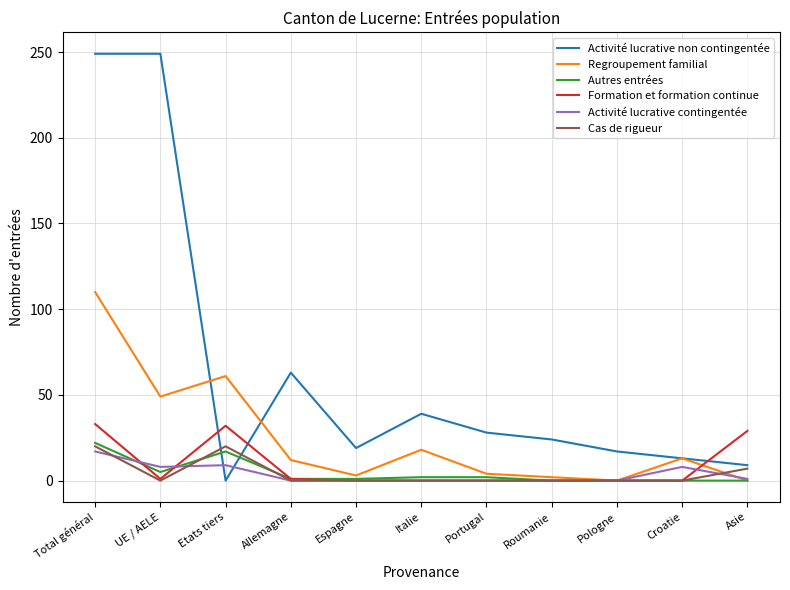

What position from the right is Total général?

11